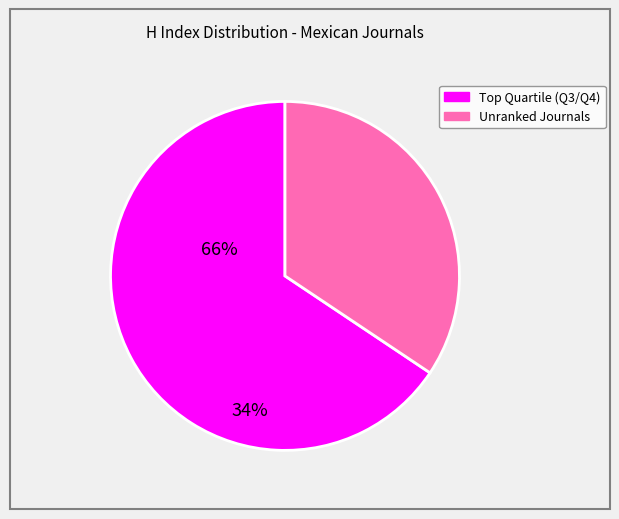

How many segments does this pie chart have?

2